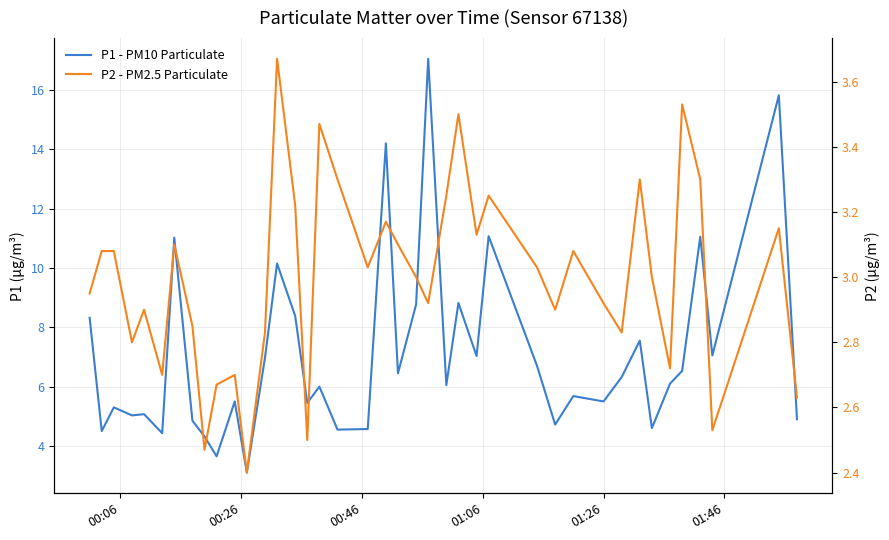

List the series in order of their overall mean, lowest first.

P2 - PM2.5 Particulate, P1 - PM10 Particulate